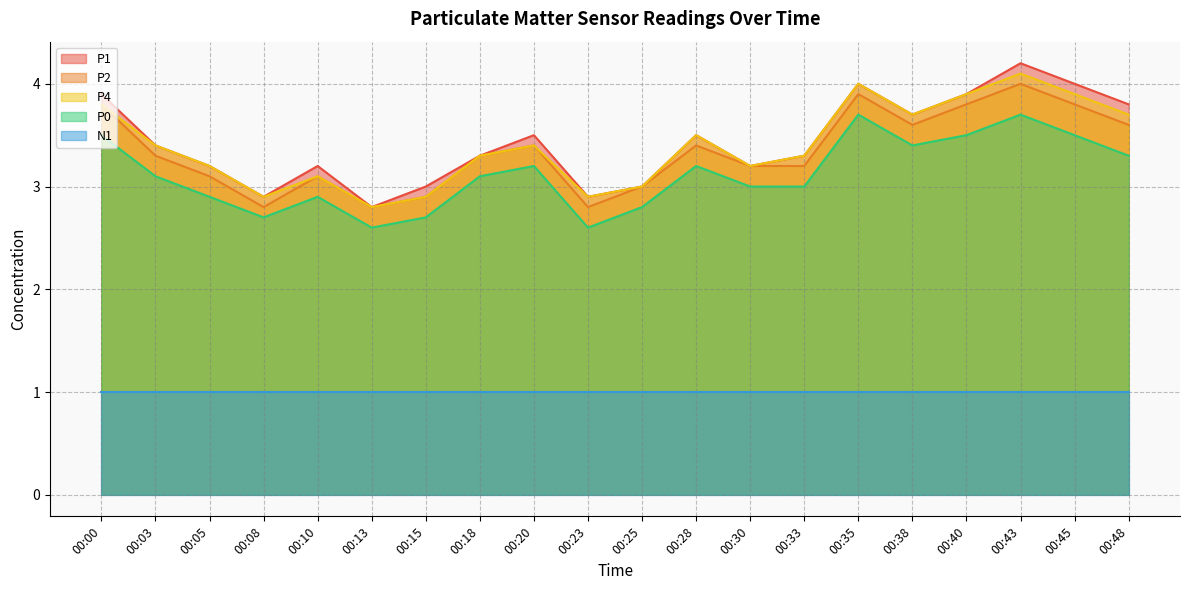

Which series has the largest total across all categories?

P1